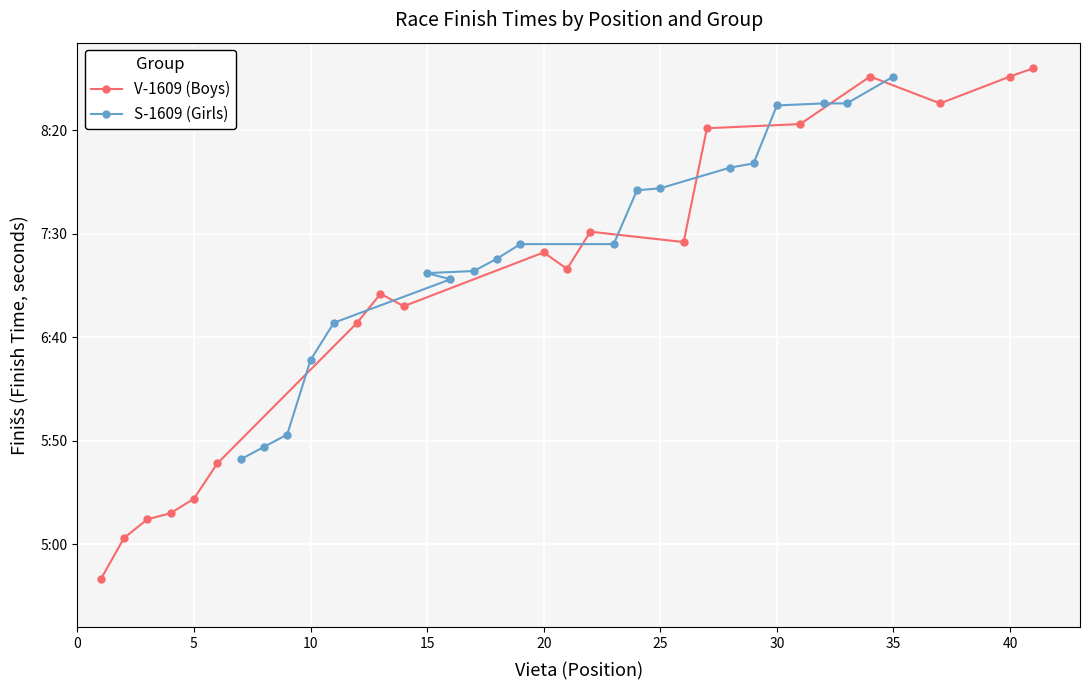

What is the minimum value for S-1609 (Girls)?

341